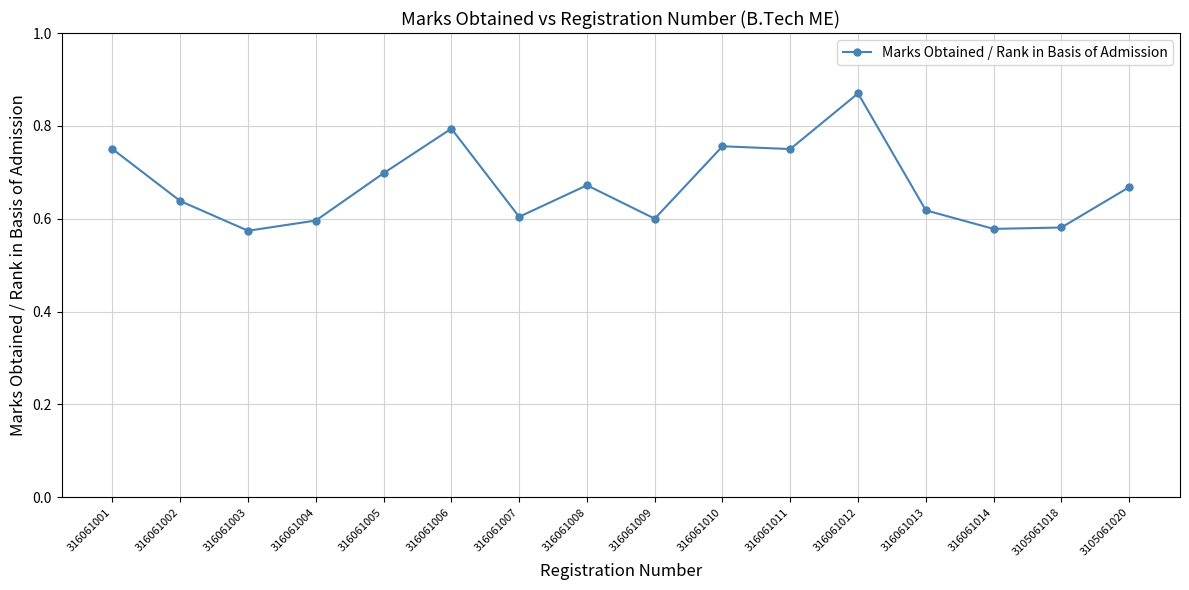

What is the change in value from 316061014 to 3105061020?

+0.1